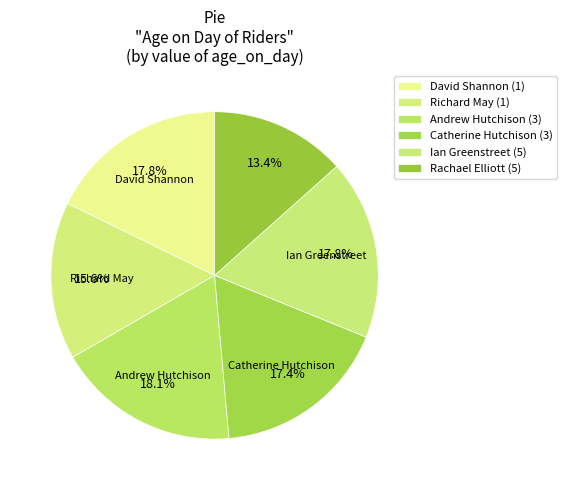

To the nearest percent, what is the combined percentage of Catherine Hutchison (3) and Rachael Elliott (5)?

31%